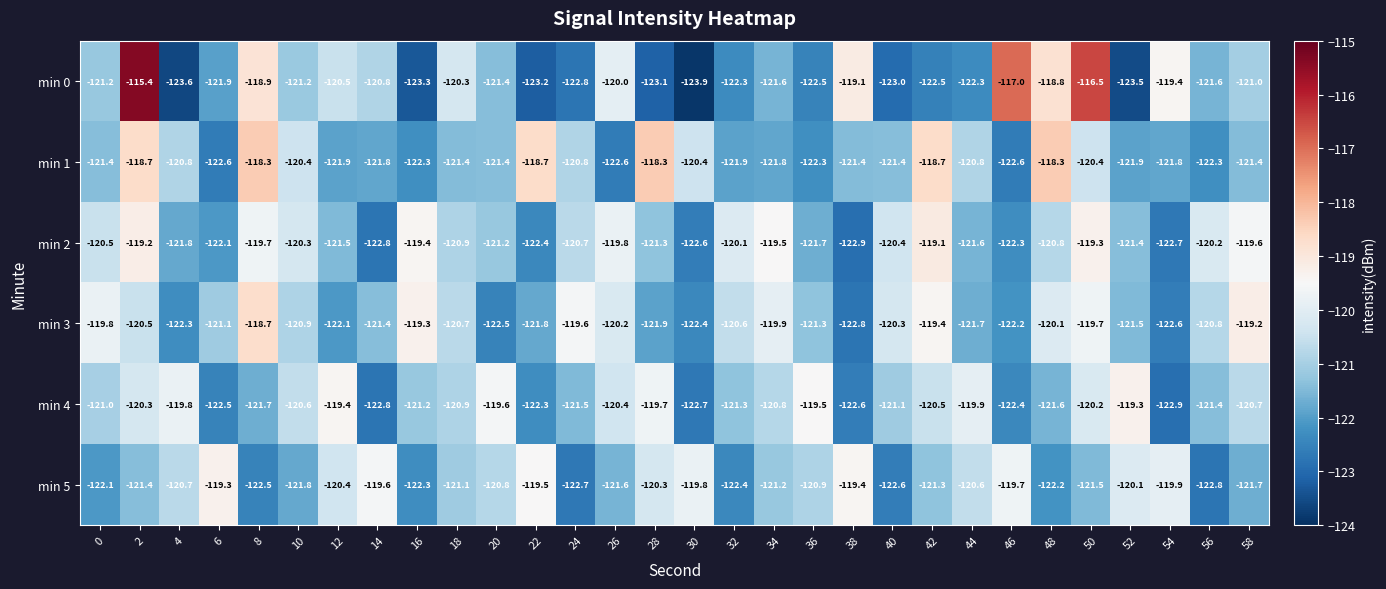

Which category has the lowest value across all series?

30